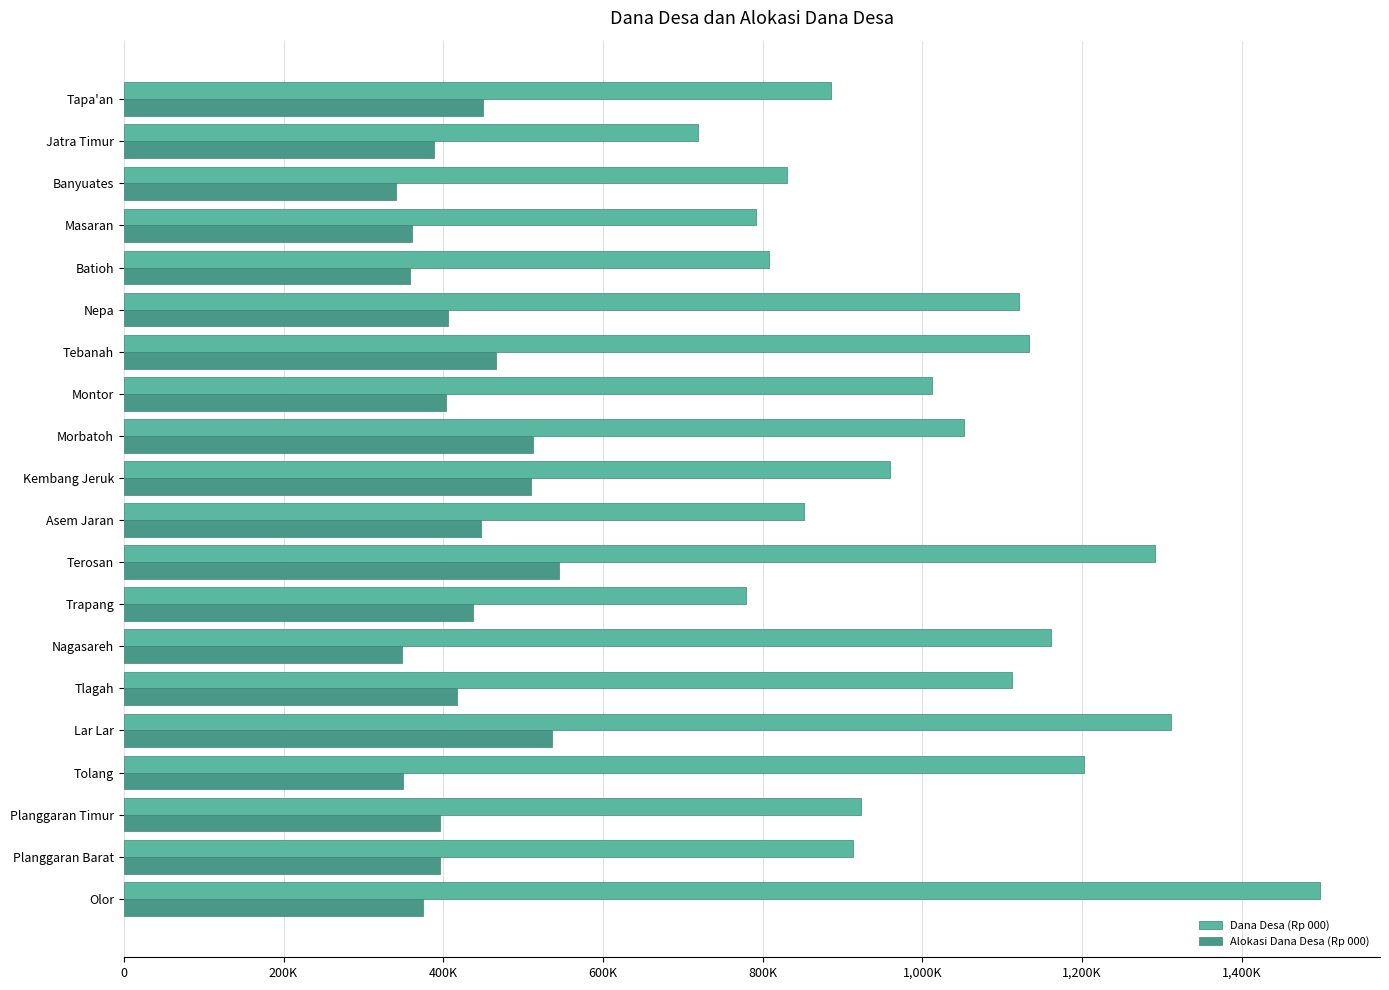

What is the greatest value displayed?

1498418